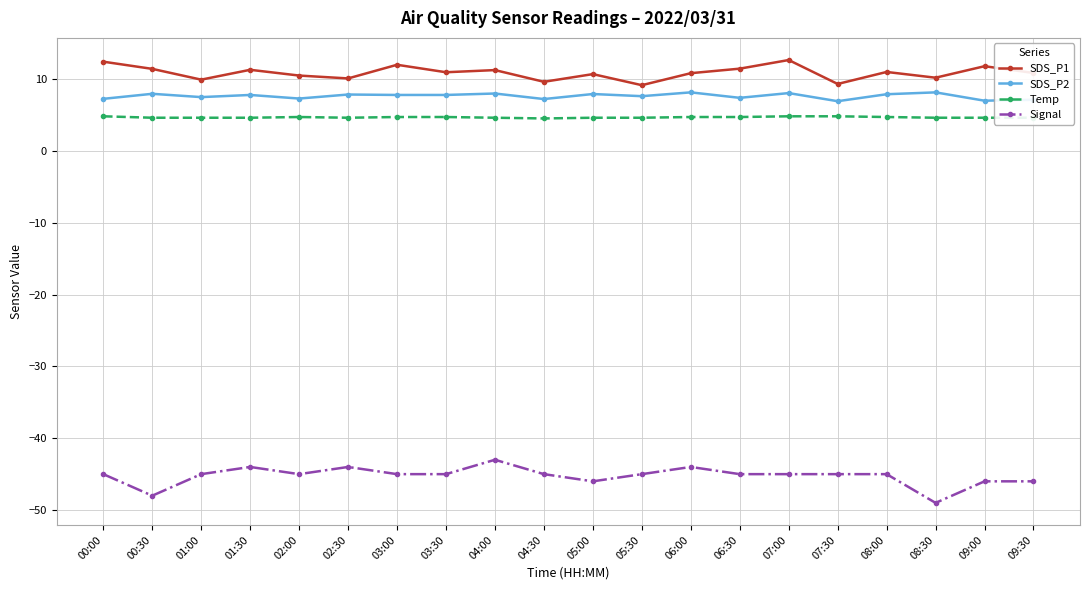

Rank the series by their maximum value, from lowest to highest.

Signal, Temp, SDS_P2, SDS_P1